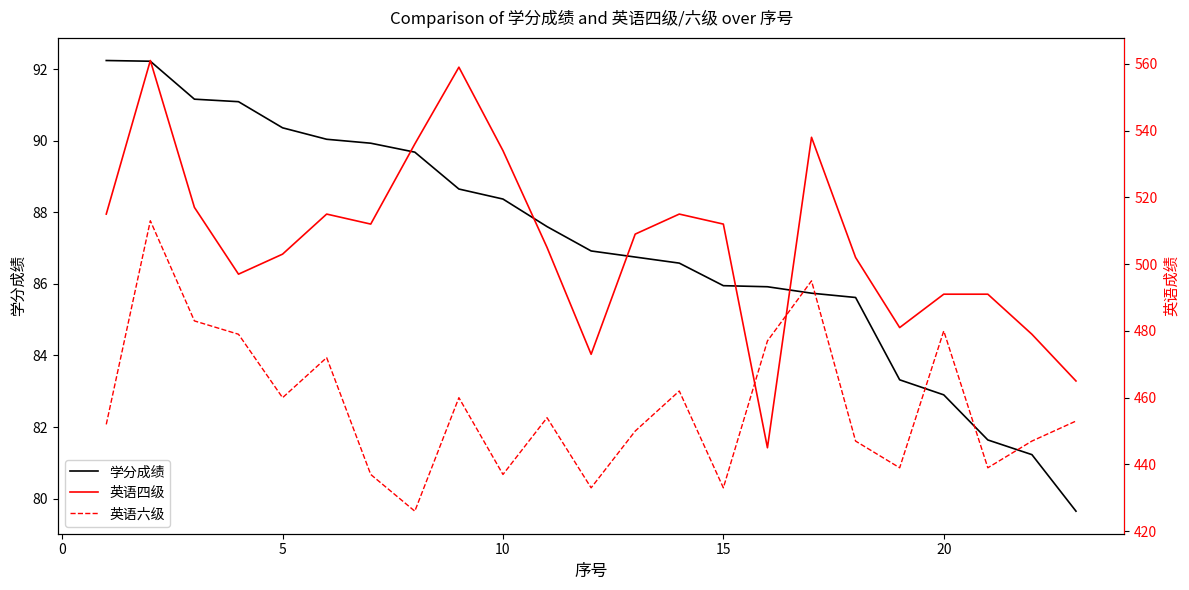

How many values in the 英语四级 series exceed 509?

11